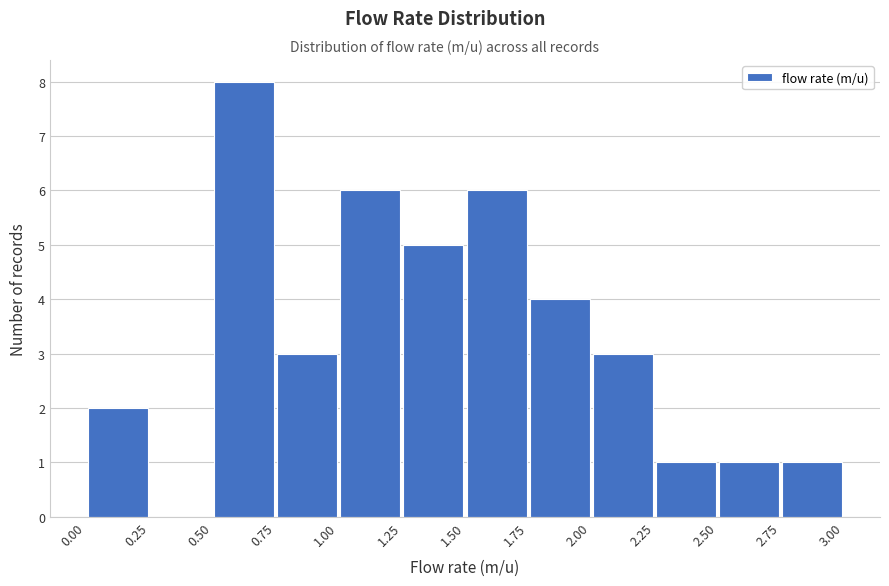

Over which range of the x-axis is the bar tallest?

0.50 to 0.75